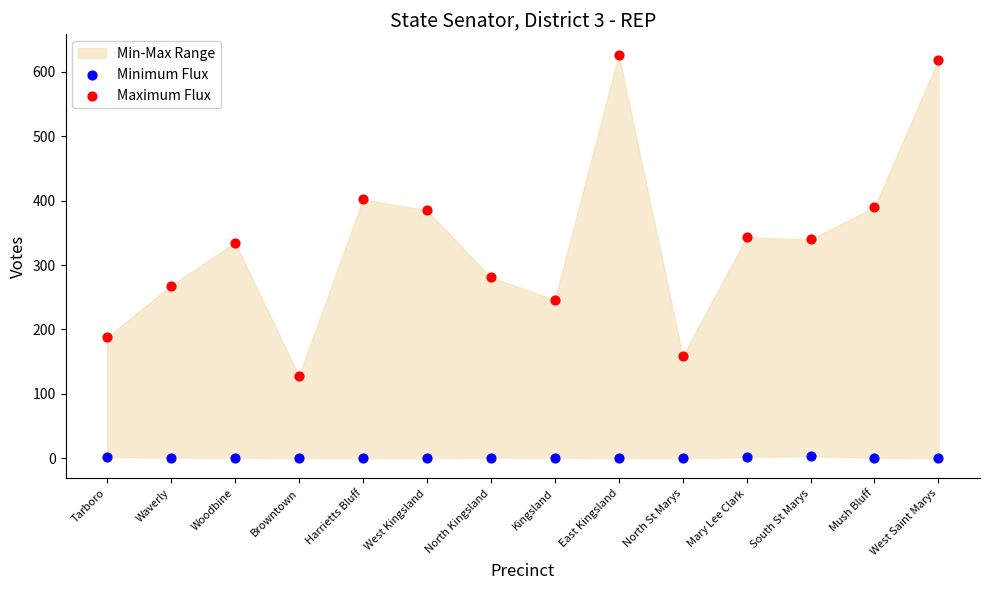

Which series has the largest Y range (max minus min)?

Maximum Flux